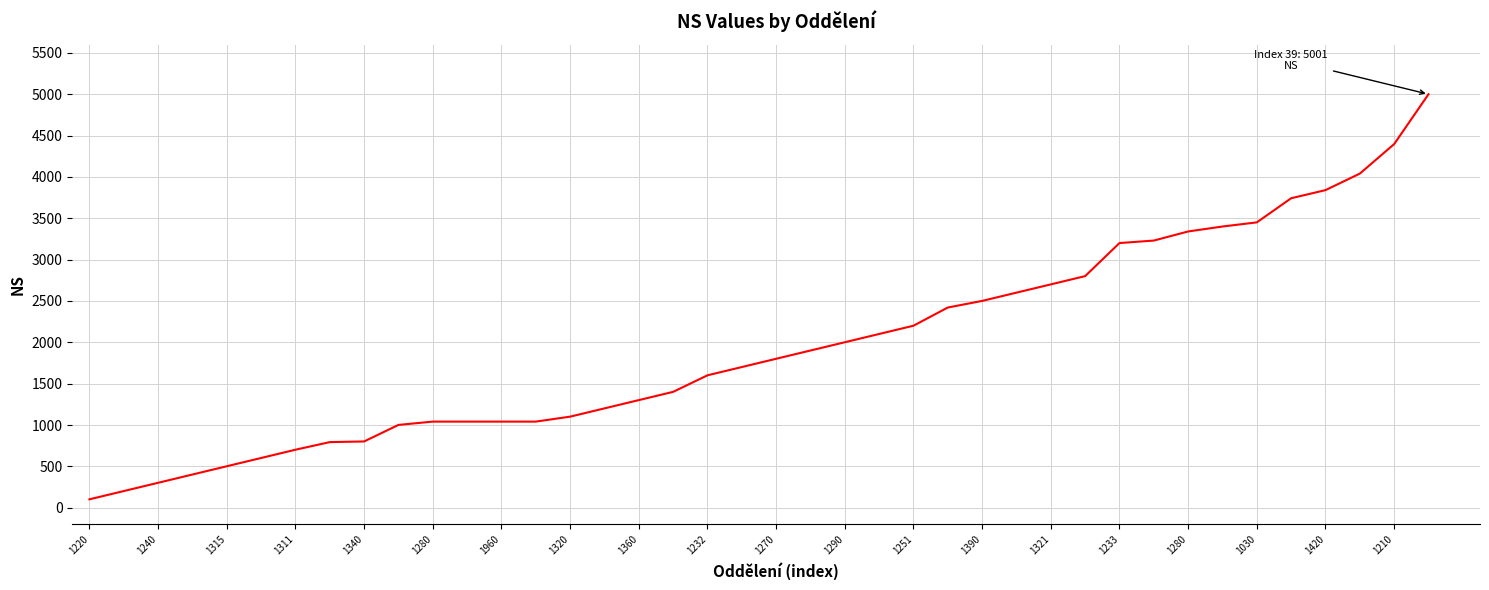

What is the greatest value displayed?

5001